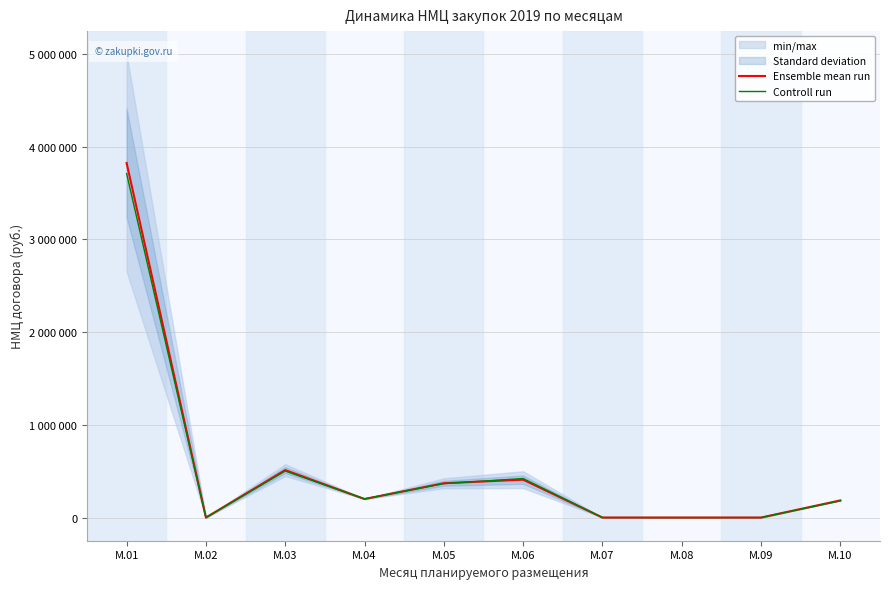

What is the difference between the maximum and second lowest values in the Ensemble mean run series?

3823500